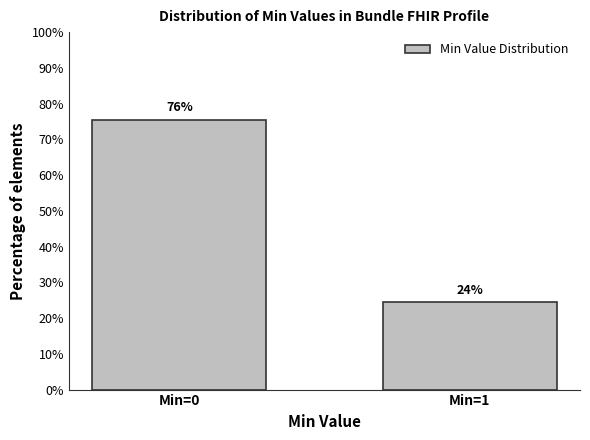

Are the bars horizontal?

No